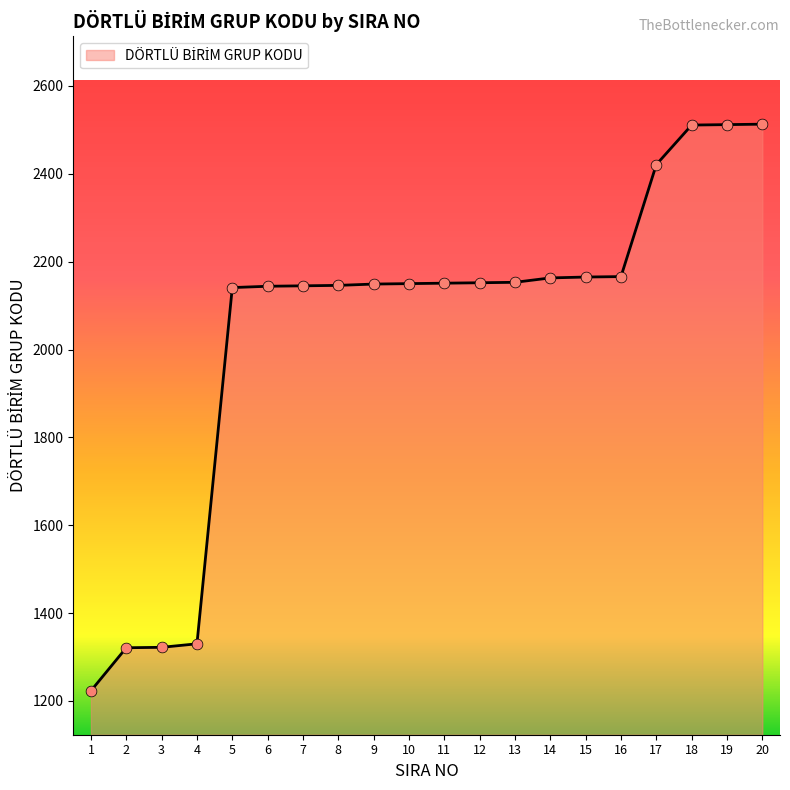

What is the change in value from 15 to 17?

+256